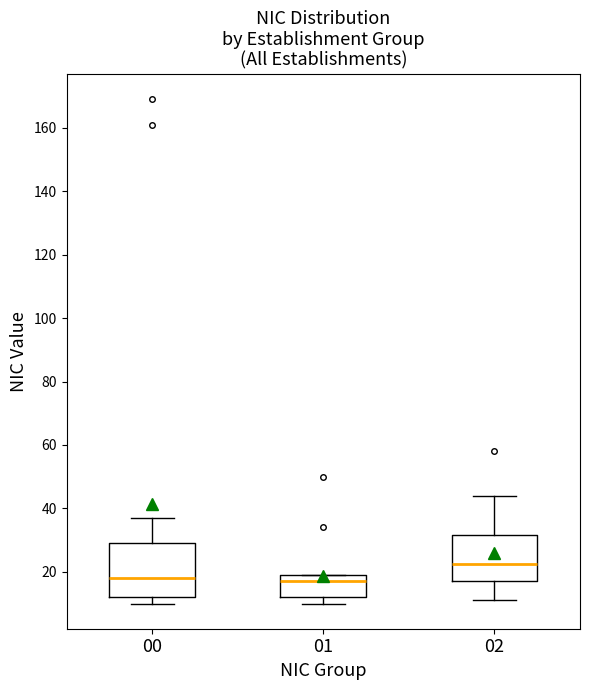

Where is the lower edge of the box at x = 01 on the y-axis? The values are not printed on the chart, so give them approximately, as read against the axis.

12